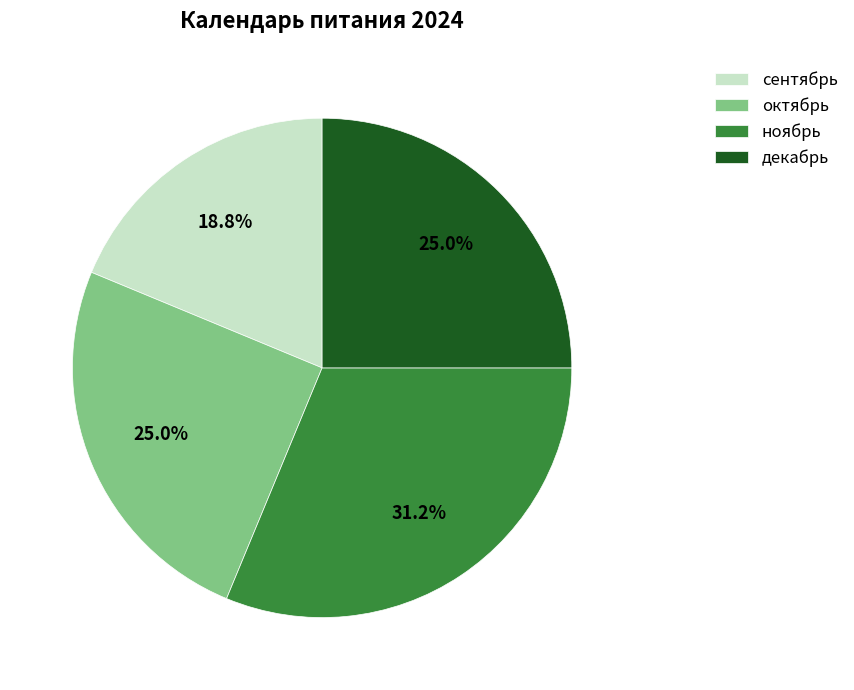

Which has a higher value, ноябрь or декабрь?

ноябрь